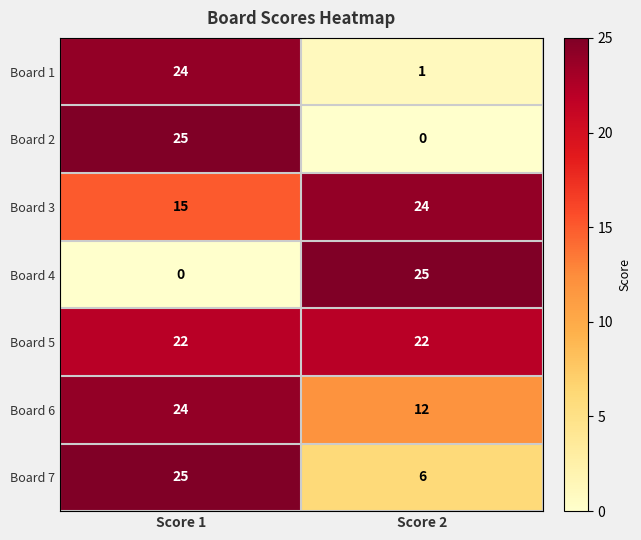

The value of Board 3 at Score 1 is 21. True or false?

False